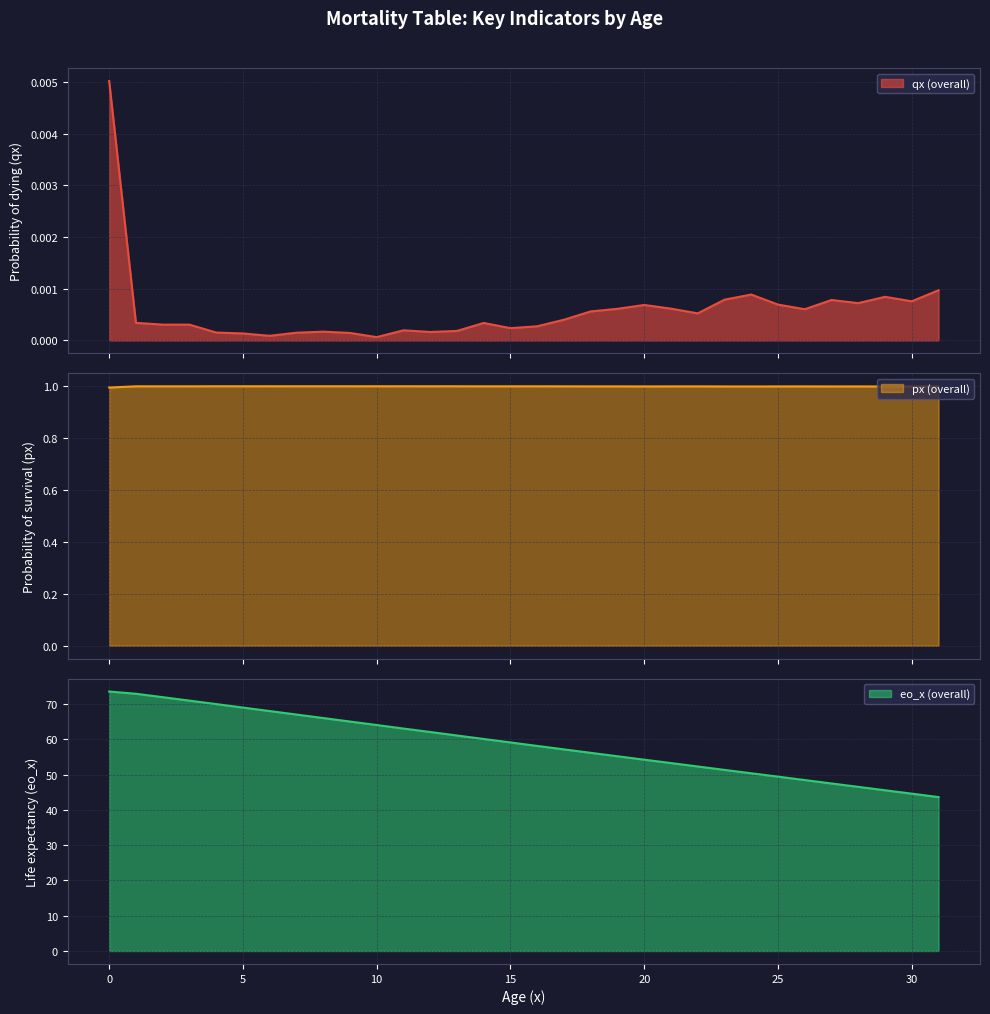

True or false: qx (overall) and eo_x (overall) intersect in this chart.

False